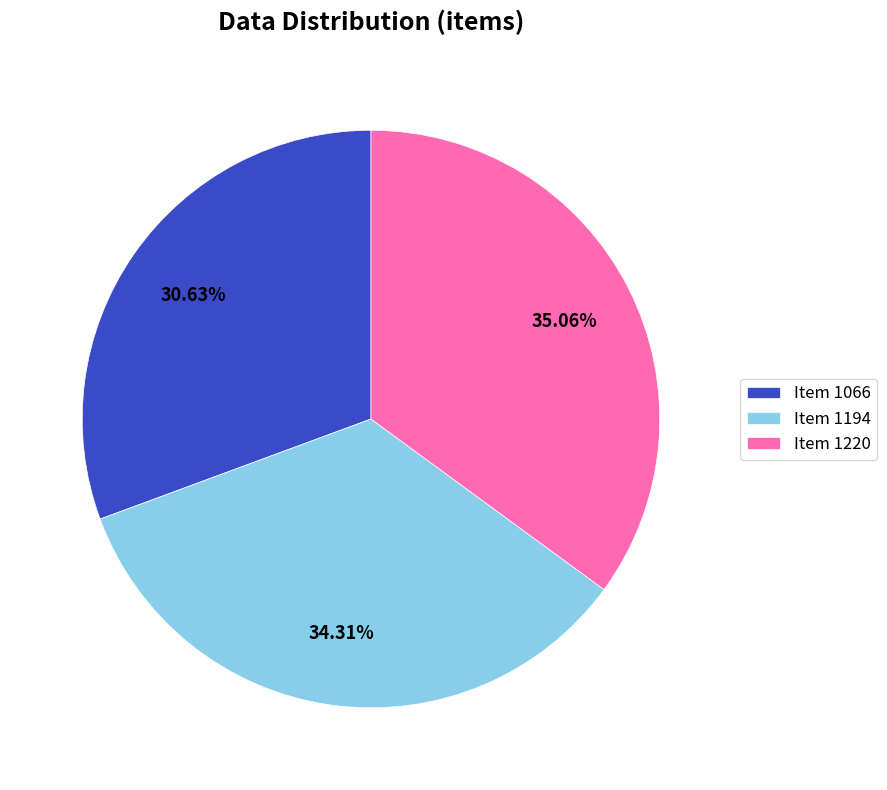

Is the sum of Item 1220 and Item 1194 greater than half?

Yes